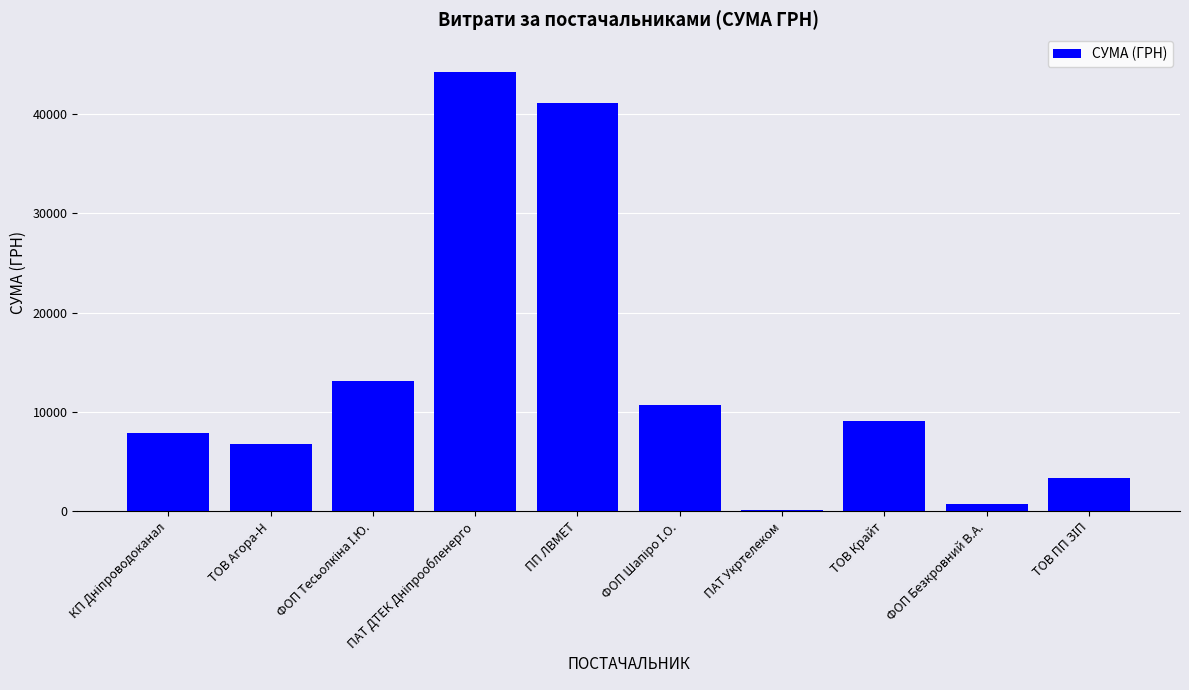

Count the number of data series in this chart.

1